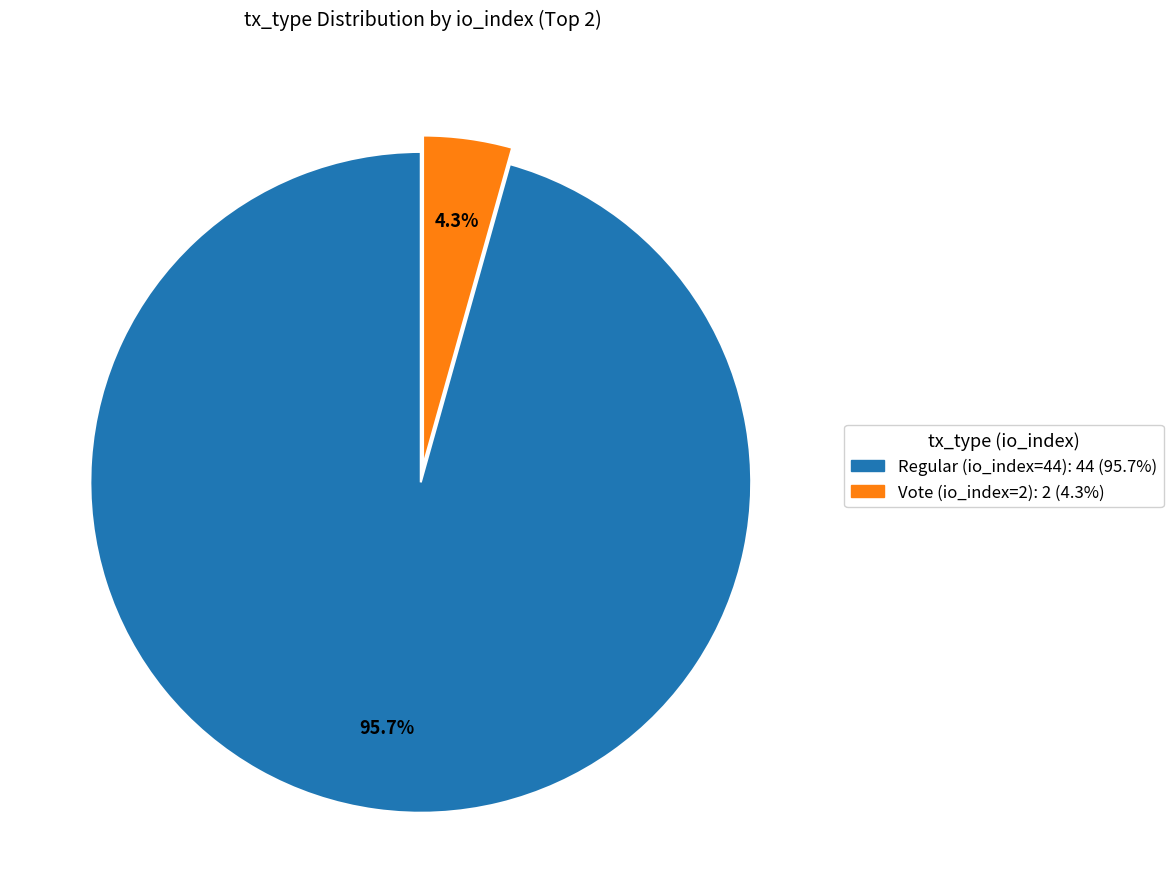

Which slice represents more than half of the pie?

Regular (io_index=44)